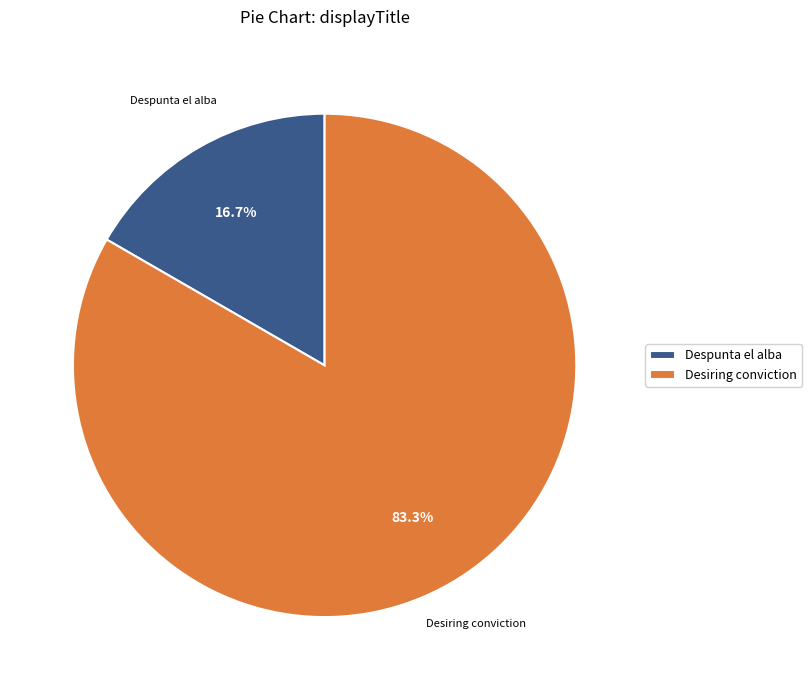

The Despunta el alba slice represents 17% of the pie. True or false?

True